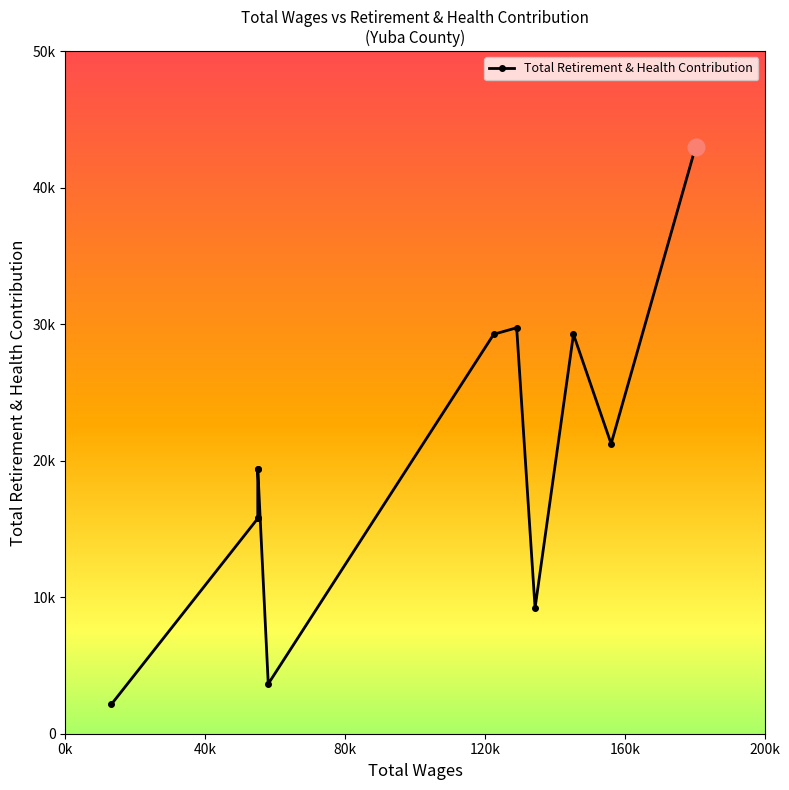

What is the minimum value shown in the chart?

2146